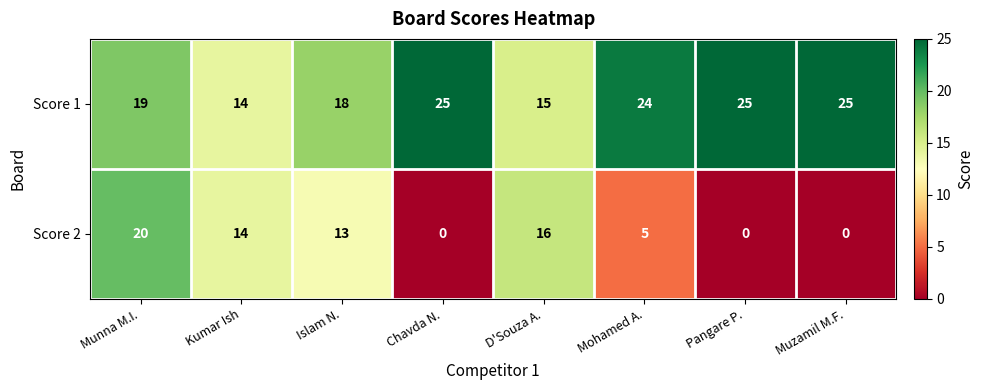

How many positive values does the Score 2 series have?

5